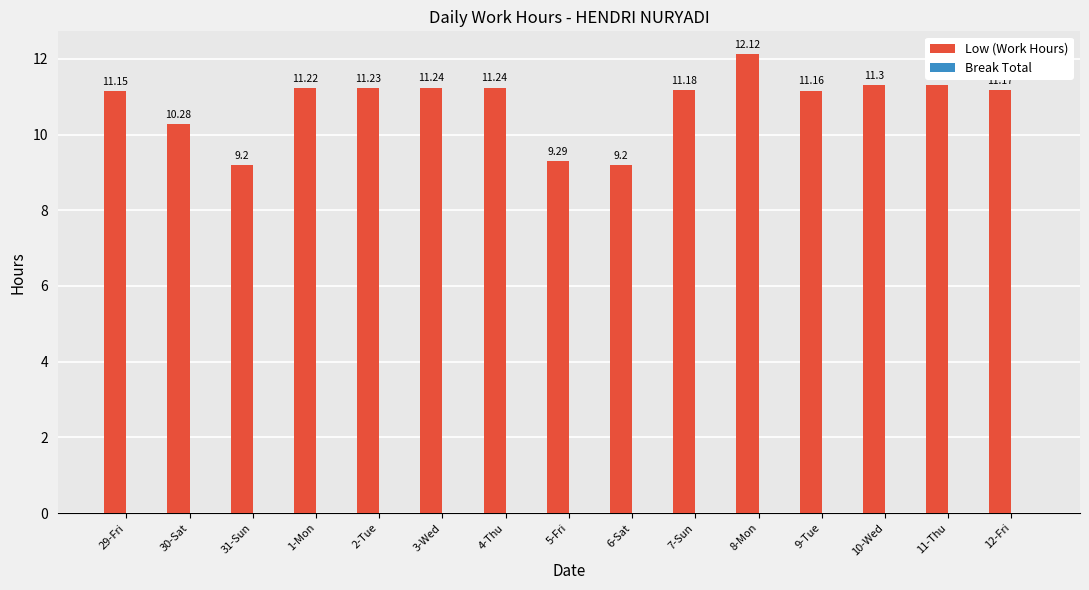

Which has a higher value, 29-Fri or 2-Tue?

2-Tue